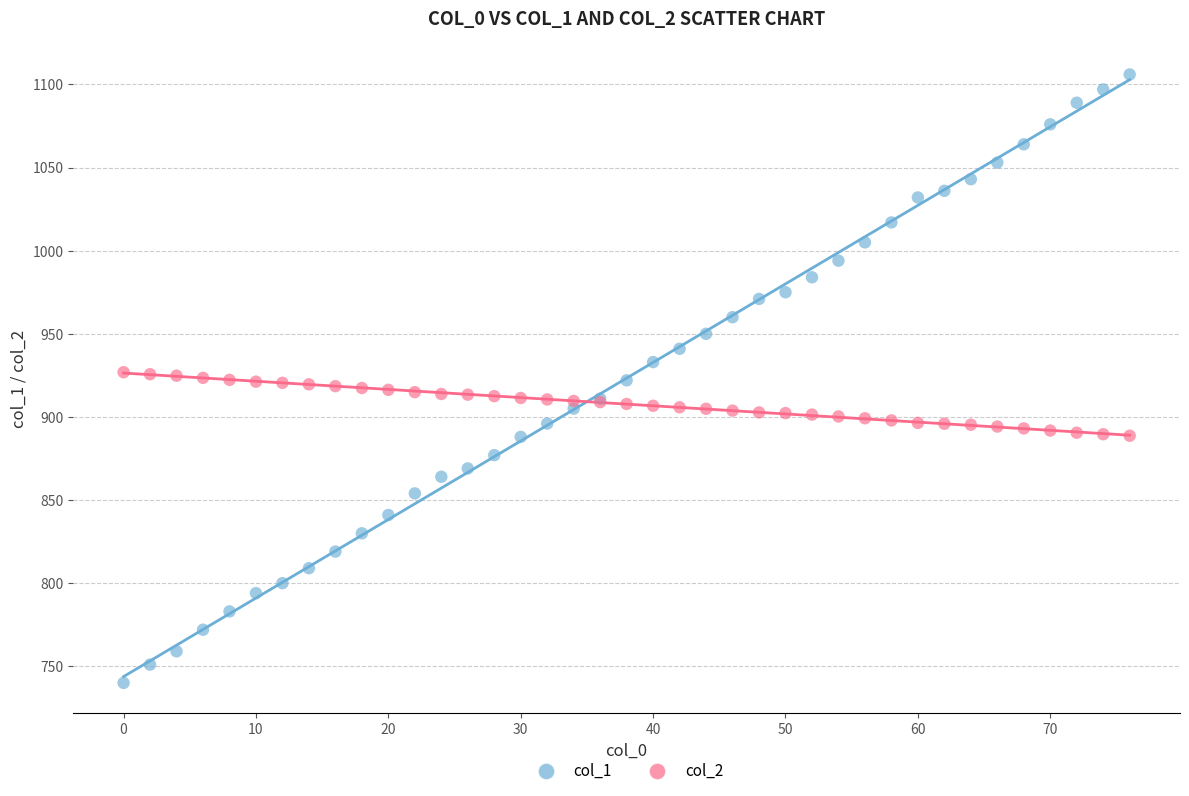

Which series contains the lowest Y value?

col_1